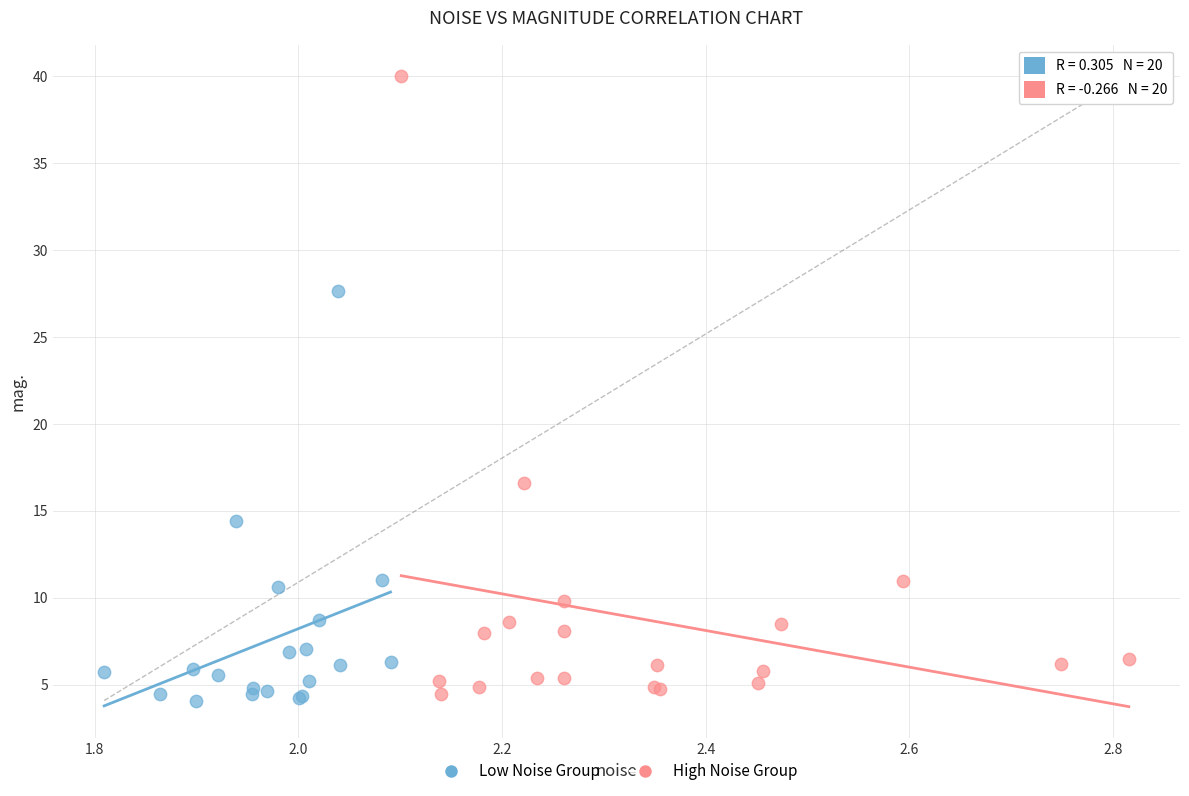

Which series reaches the maximum Y coordinate?

High Noise Group